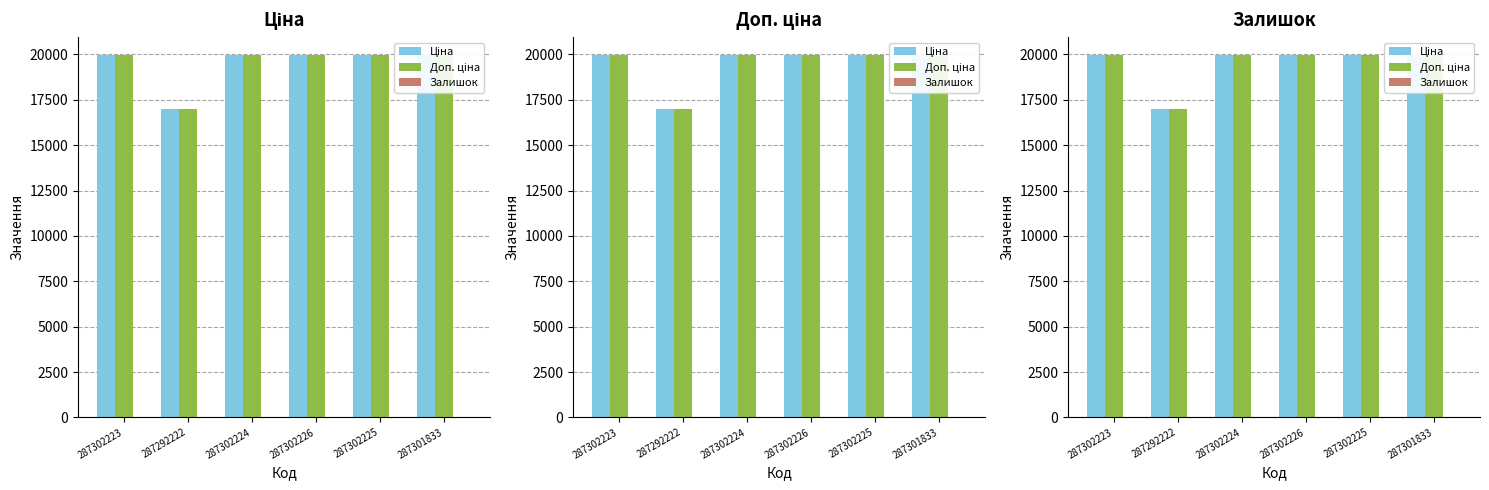

At how many categories does at least one series exceed 15880?

6